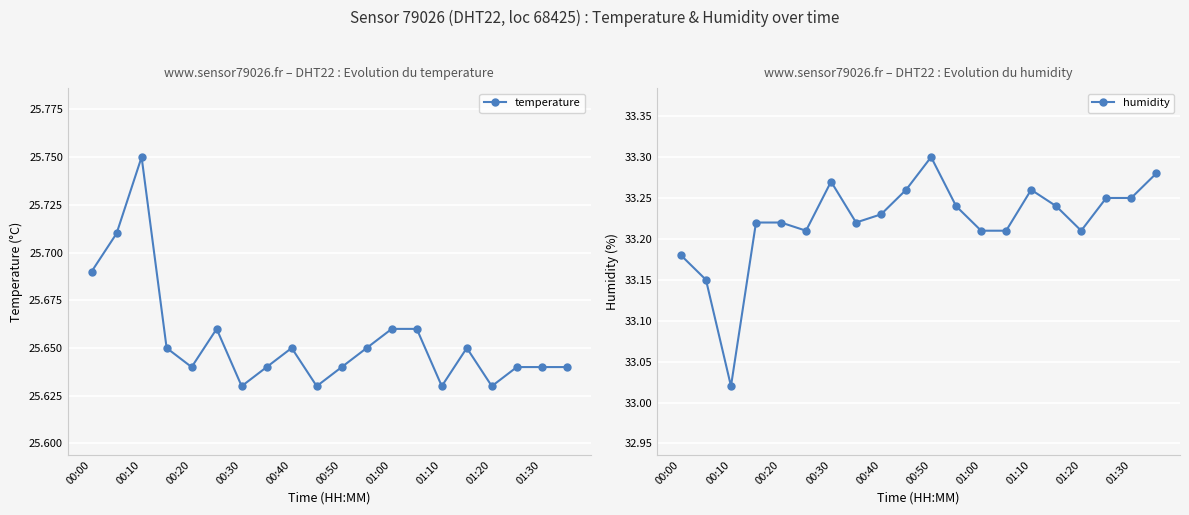

True or false: temperature and humidity intersect in this chart.

False